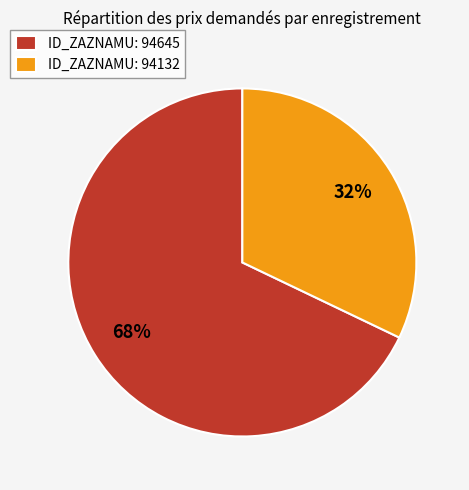

Between ID_ZAZNAMU: 94645 and ID_ZAZNAMU: 94132, which is larger?

ID_ZAZNAMU: 94645